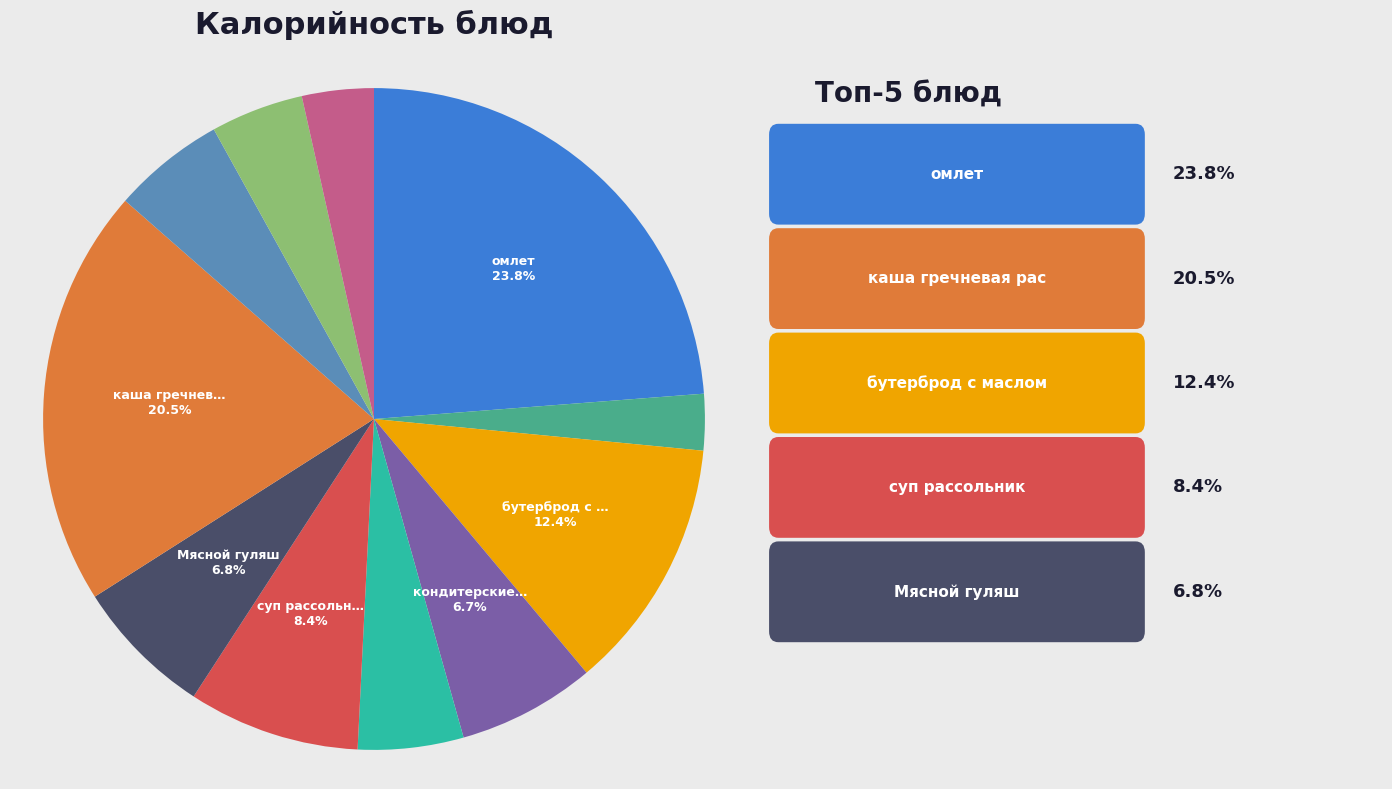

Is there a majority slice in this chart?

No